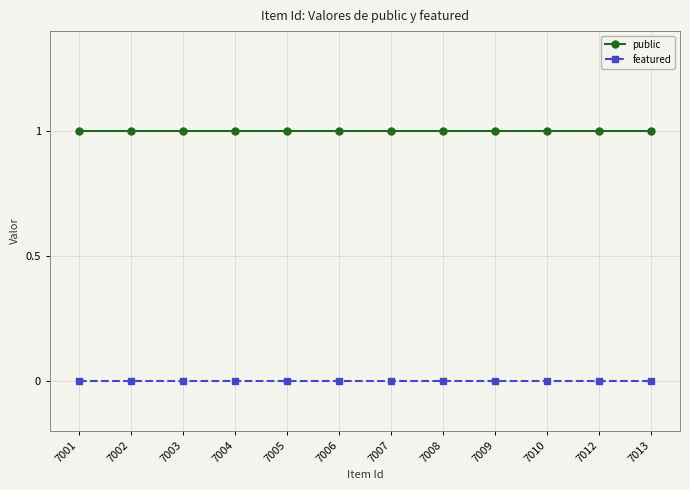

List the series in order of their overall mean, highest first.

public, featured